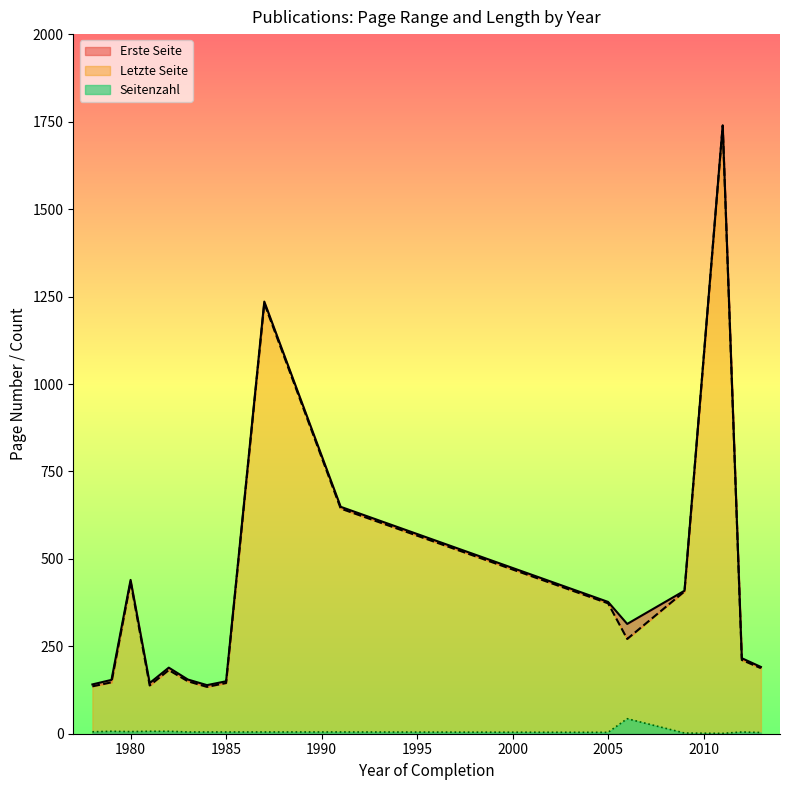

Is it true that Seitenzahl equals 6.0 at 1980?

True